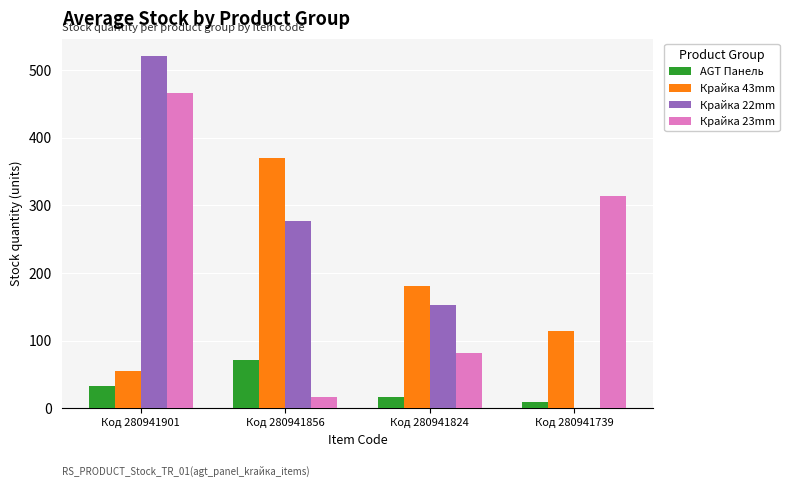

Which series has the largest total across all categories?

Крайка 22mm